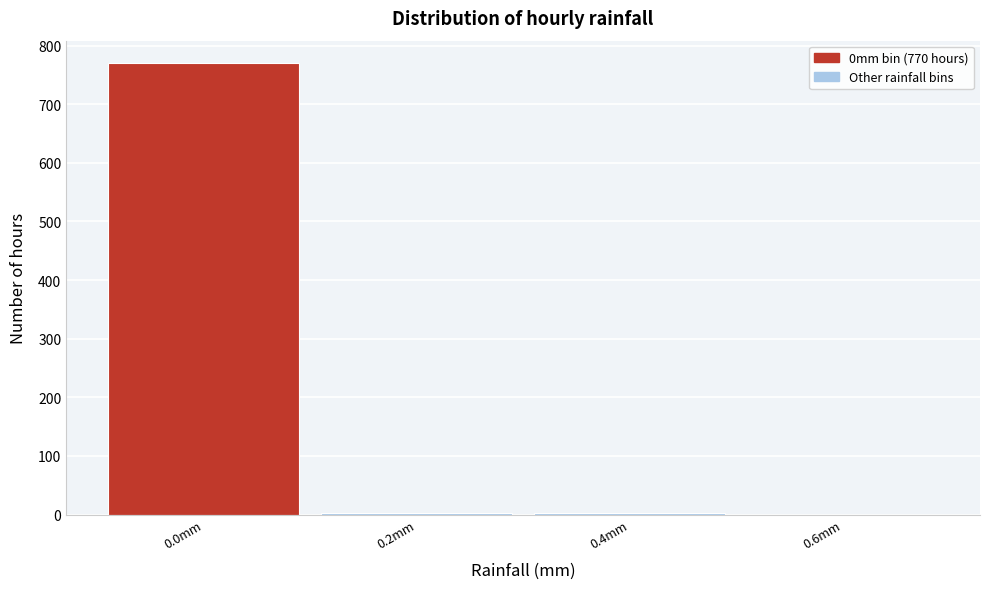

At which category does the chart reach its peak across all series?

0.0mm